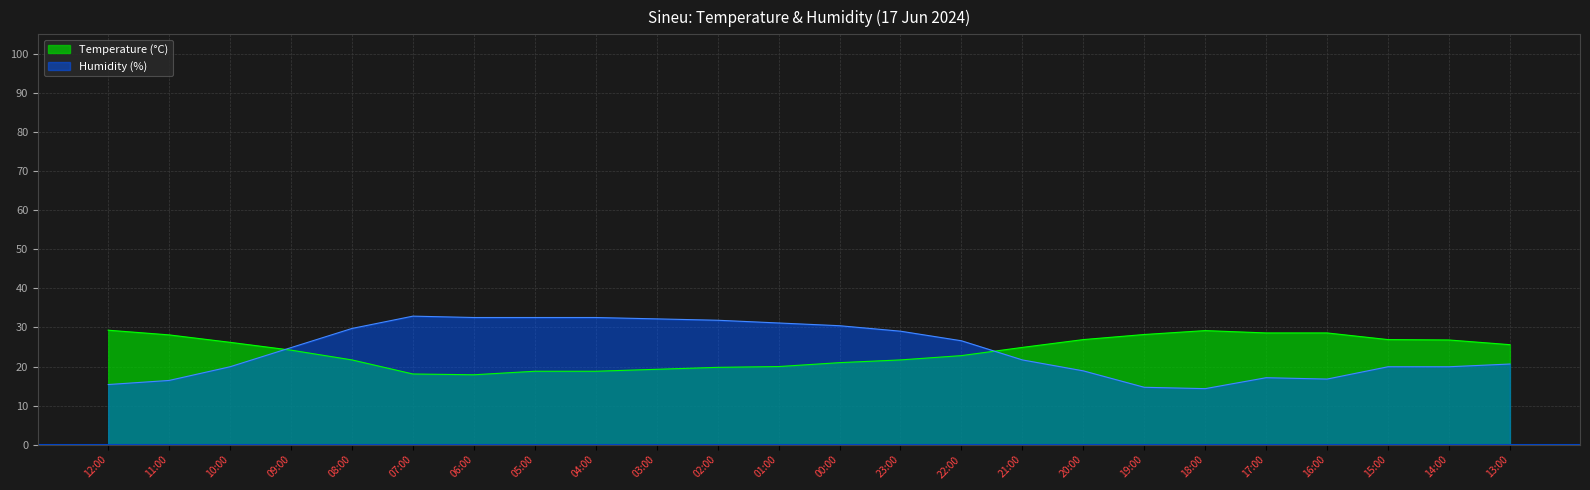

What is the label of the 21st point from the left?

16:00